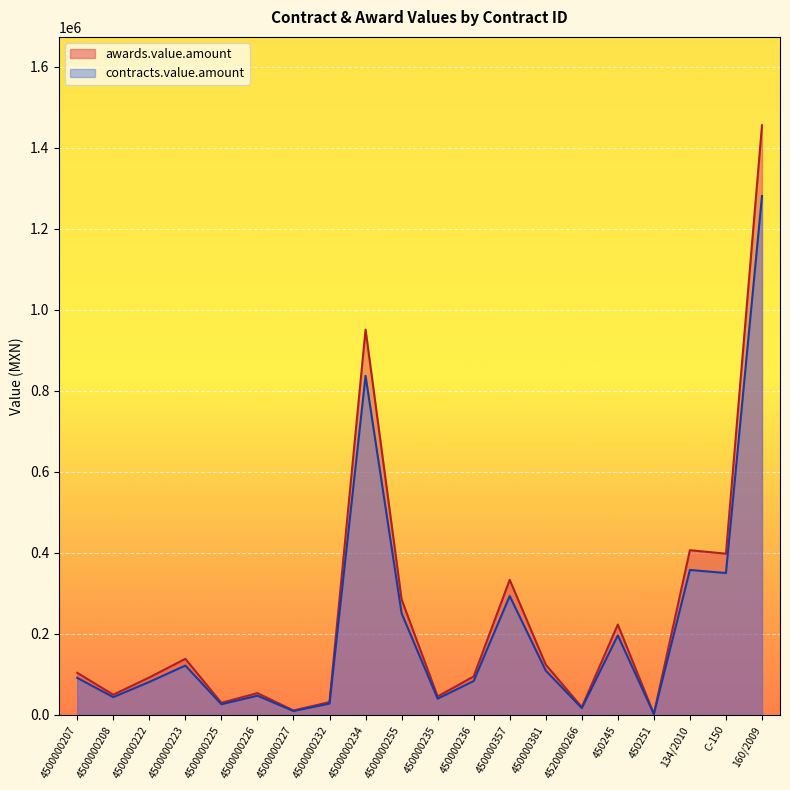

Between 4500000255 and 450251, which series saw the biggest shift?

awards.value.amount